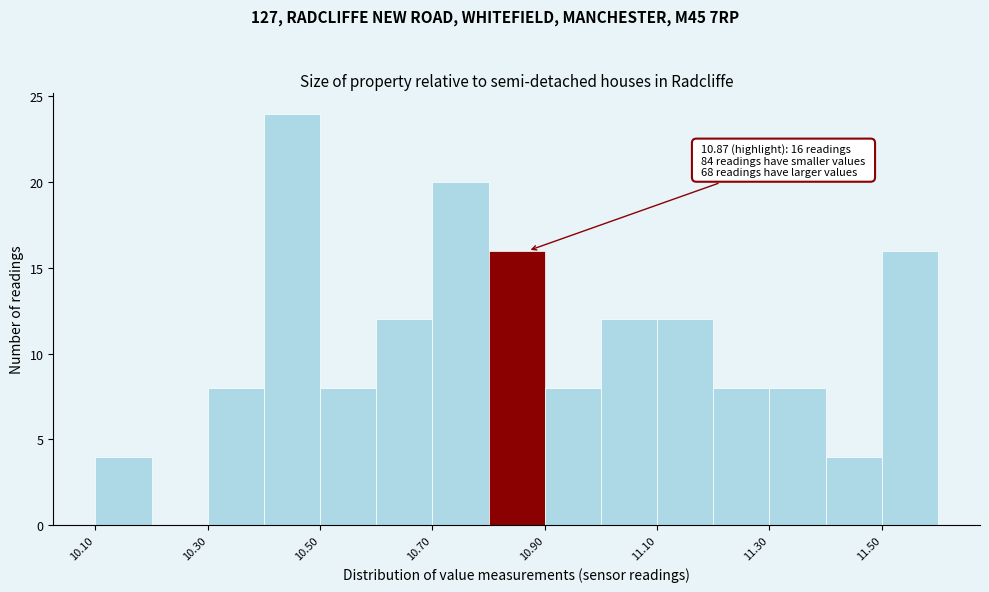

Which range on the x-axis has the tallest bar?

10.4 to 10.5